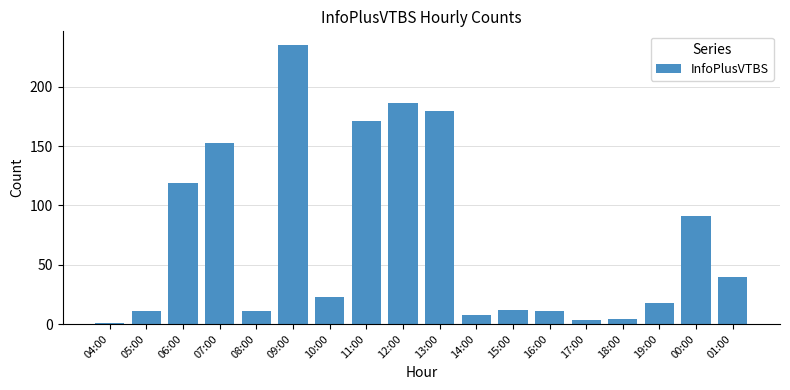

Where does the data first go above 23?

06:00